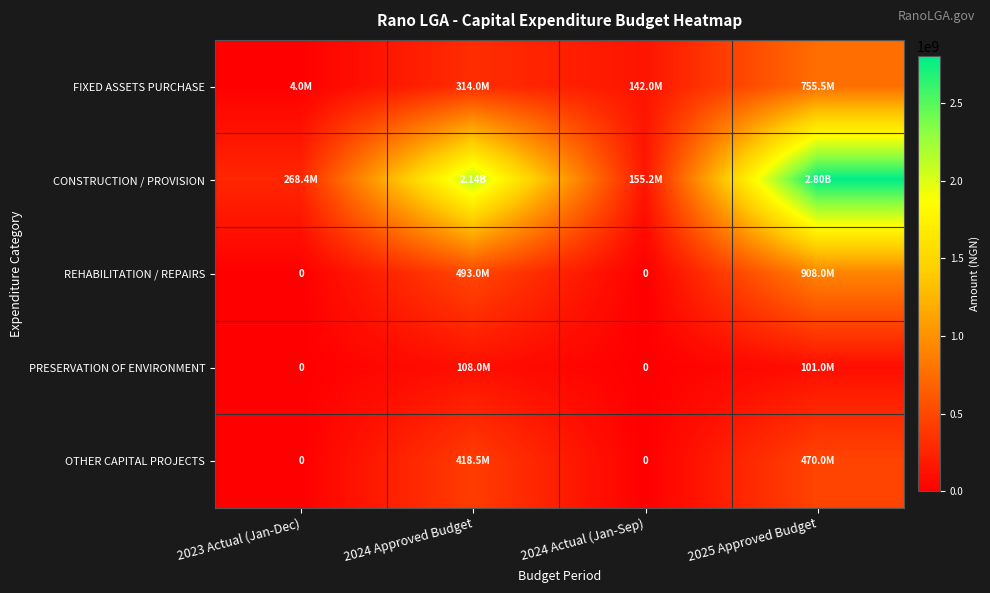

Is it true that OTHER CAPITAL PROJECTS equals 152892896.8 at 2024 Actual (Jan-Sep)?

False